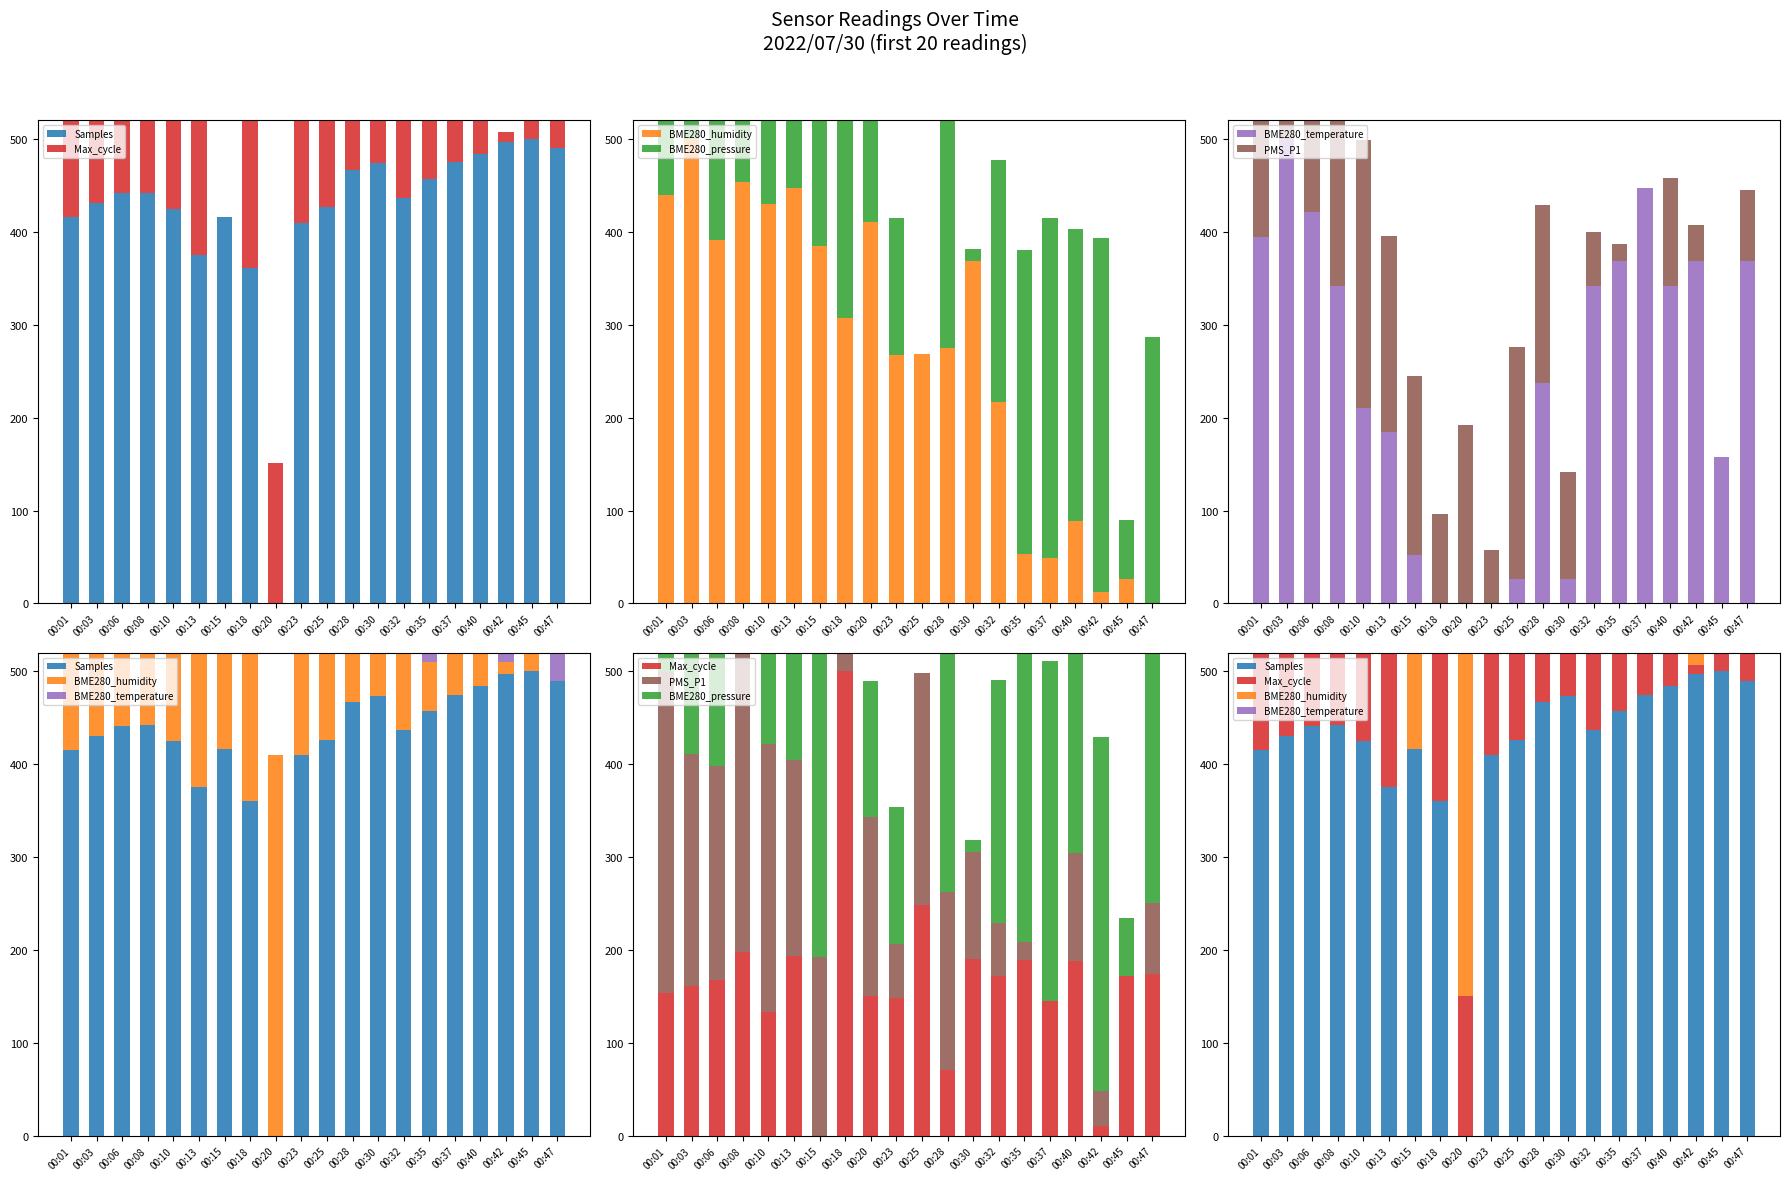

What is the value of the BME280_humidity bar at the 11th from the left?

268.9